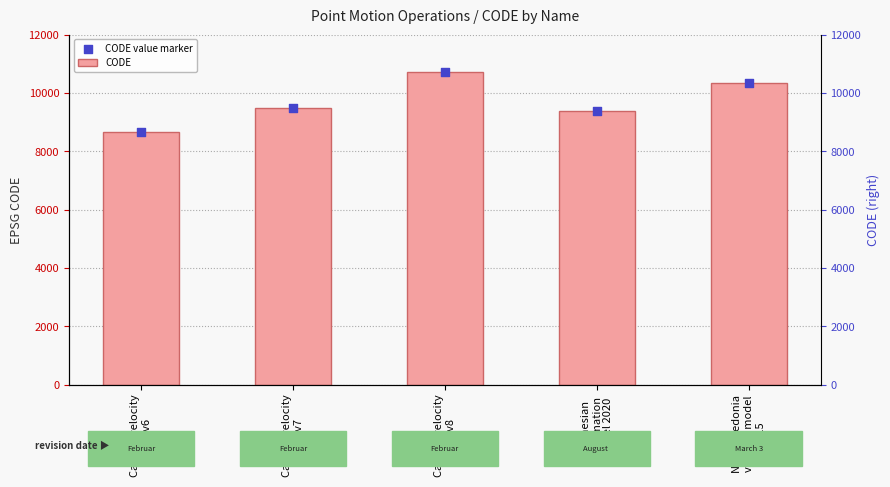

Is the value of CODE value marker at New Caledonia
velocity model
2015 greater than the value of CODE at Indonesian
Deformation
Model 2020?

Yes